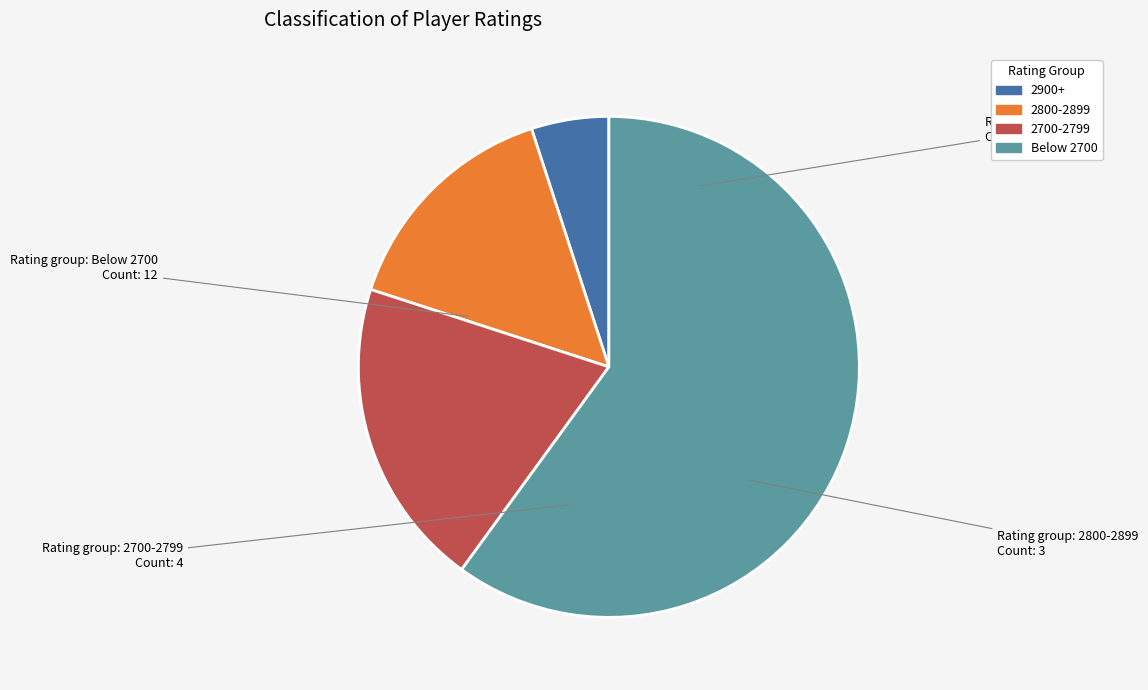

How many segments does this pie chart have?

4